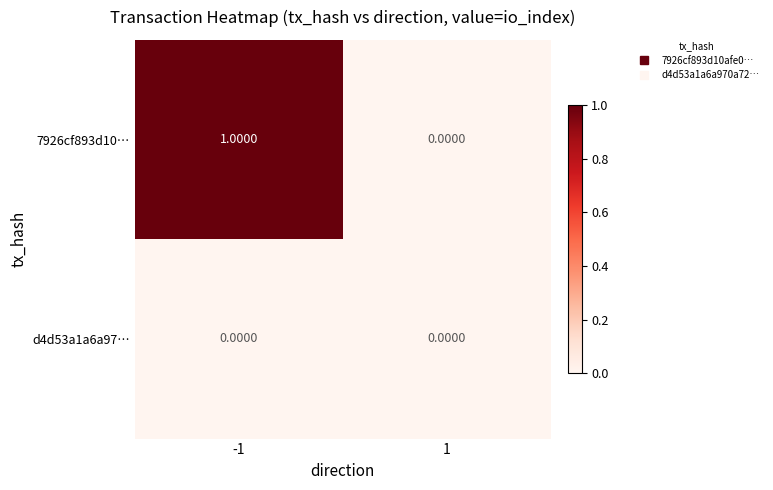

Rank the series by their maximum value, from highest to lowest.

7926cf893d10…, d4d53a1a6a97…